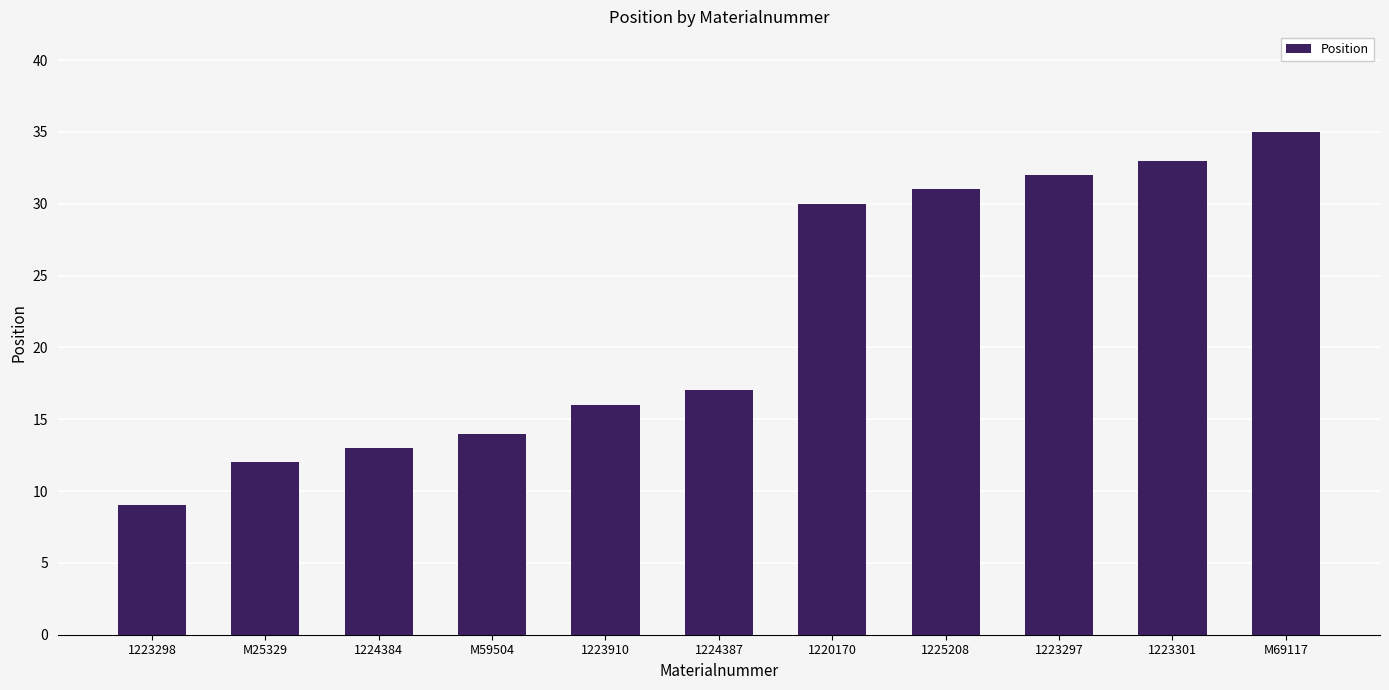

How many categories are shown in the chart?

11